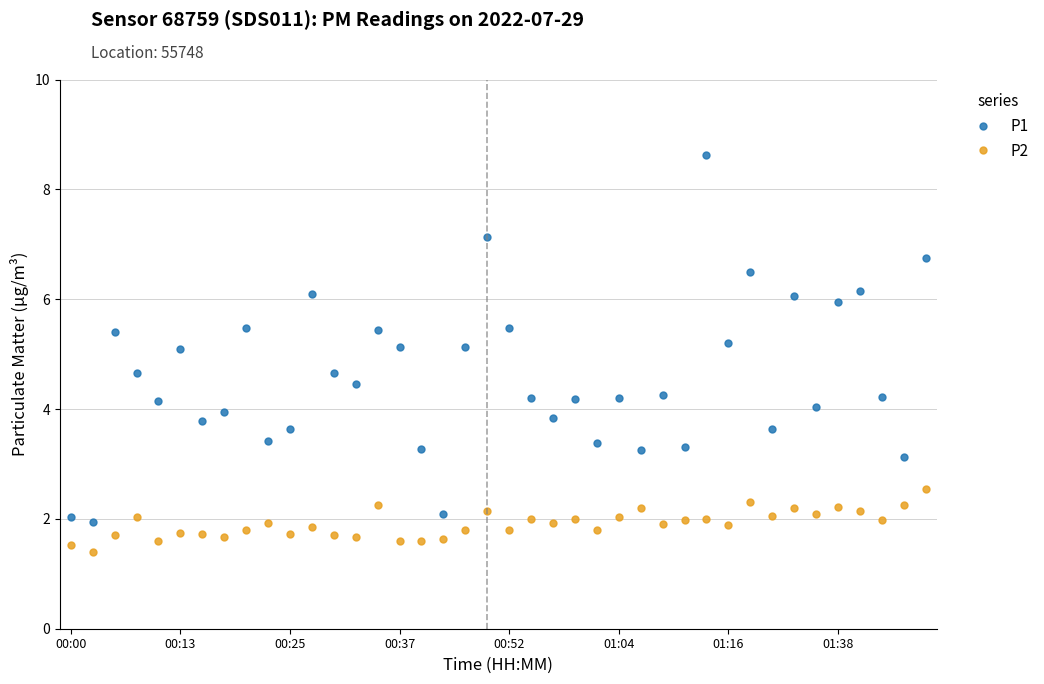

Rank the series by their maximum value, from lowest to highest.

P2, P1